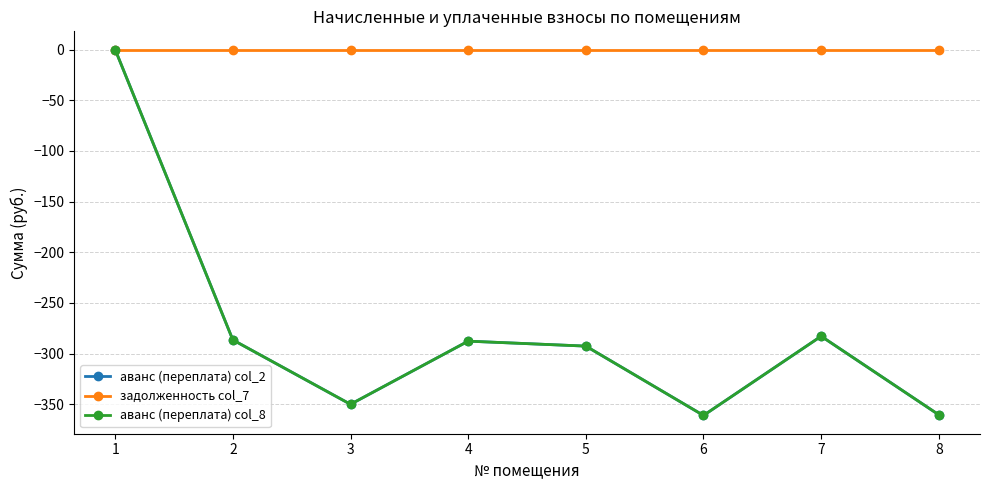

True or false: аванс (переплата) col_8 and аванс (переплата) col_2 intersect in this chart.

False